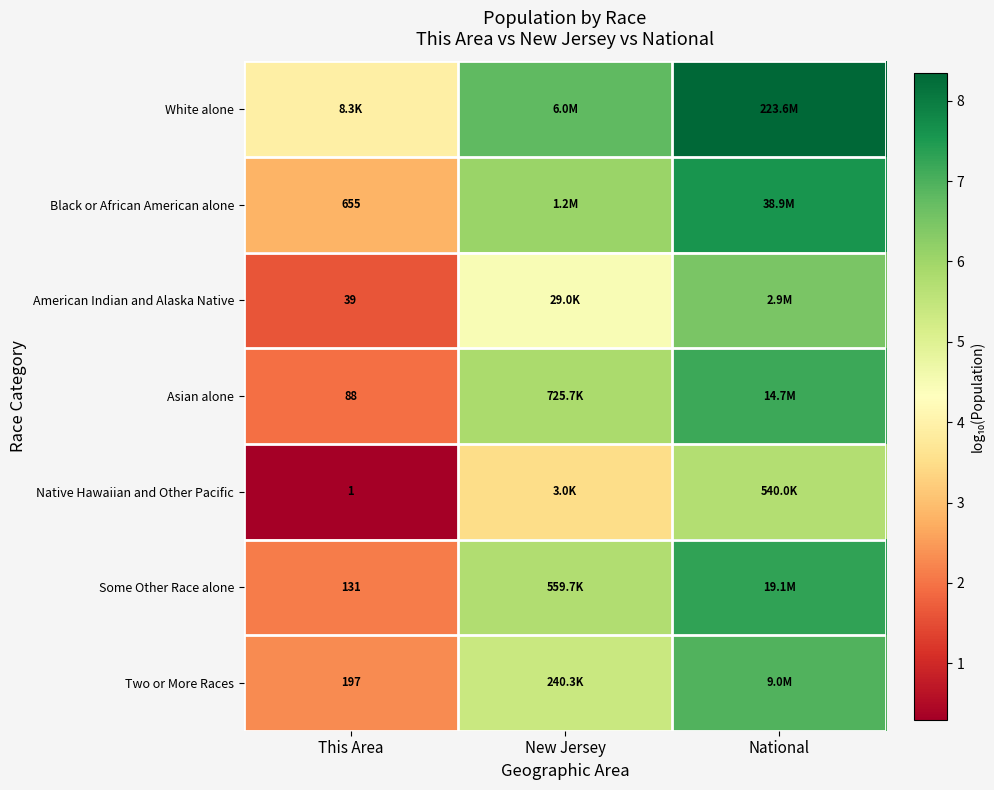

Is the value of Asian alone at This Area greater than the value of American Indian and Alaska Native at This Area?

Yes